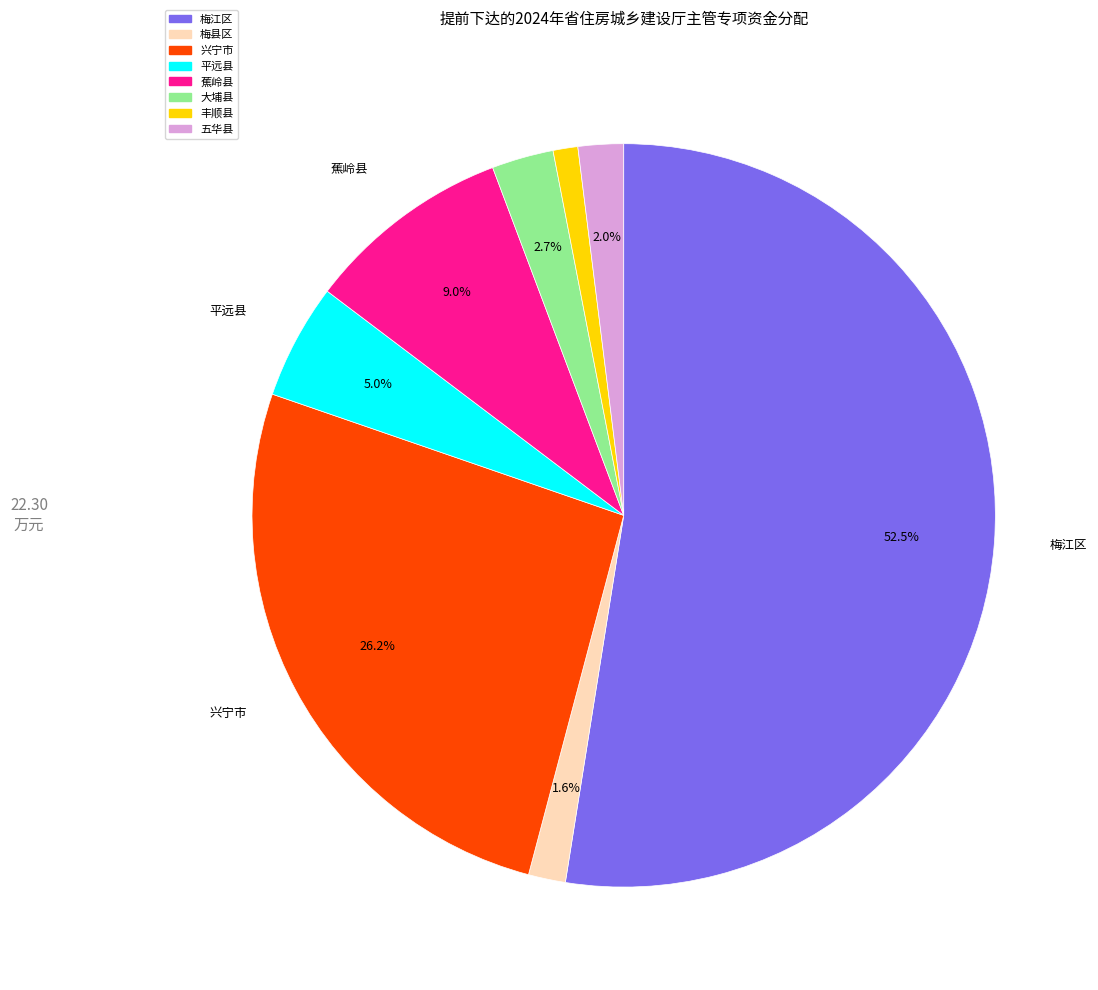

Is it true that 丰顺县 is 1% of the pie?

True